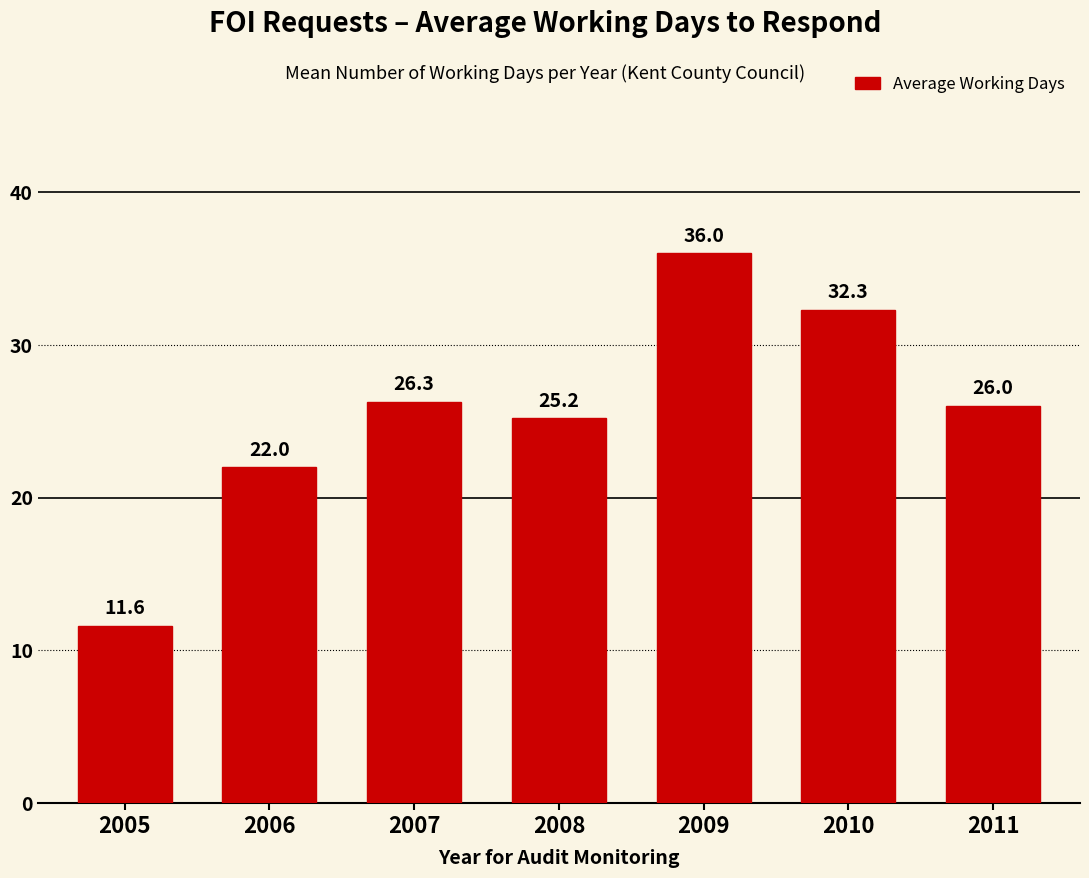

What is the difference between the second highest and second lowest values?

10.3